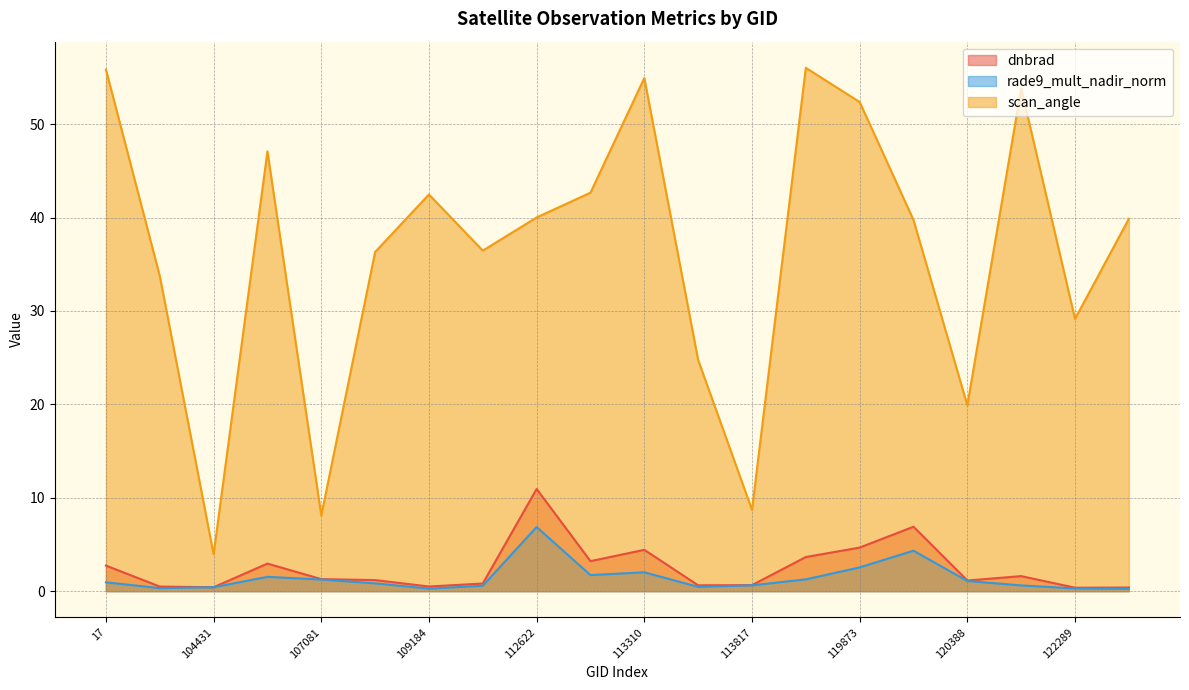

What is the average value of the scan_angle series?

36.3